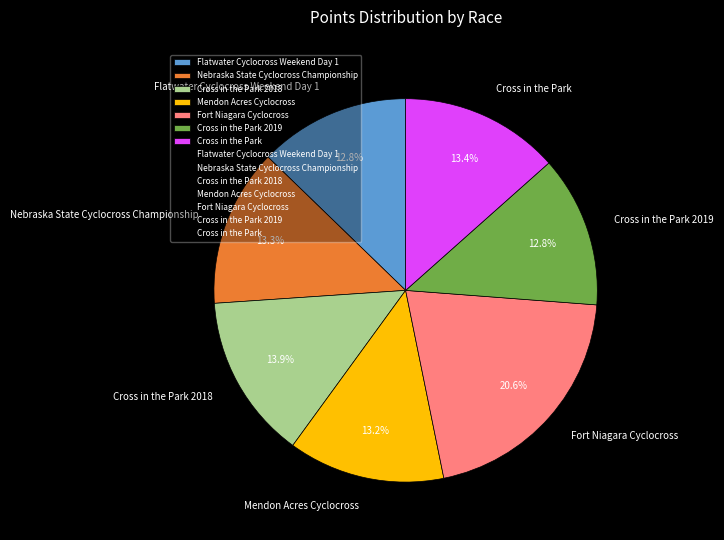

To the nearest percent, what is the average slice percentage?

14%